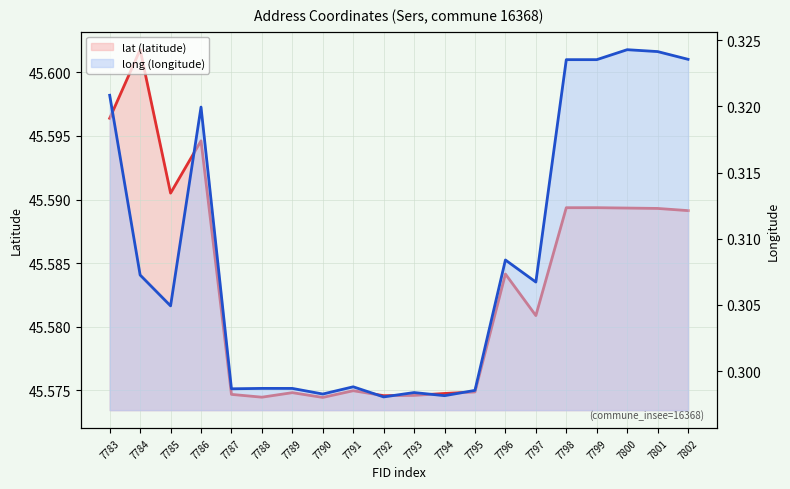

At which category is the sum across all series the highest?

7783